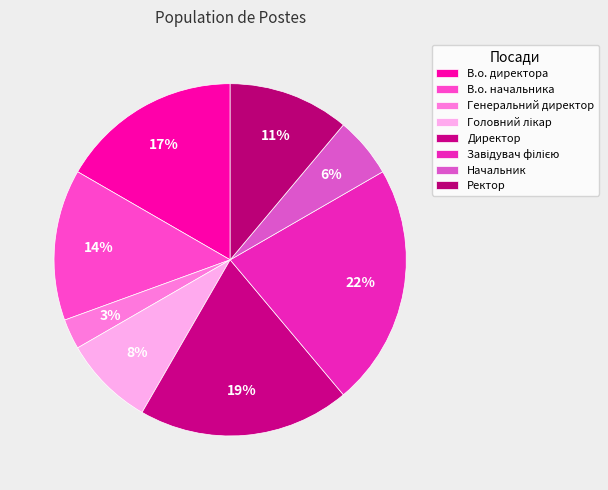

Is there any slice that represents more than half of the pie?

No